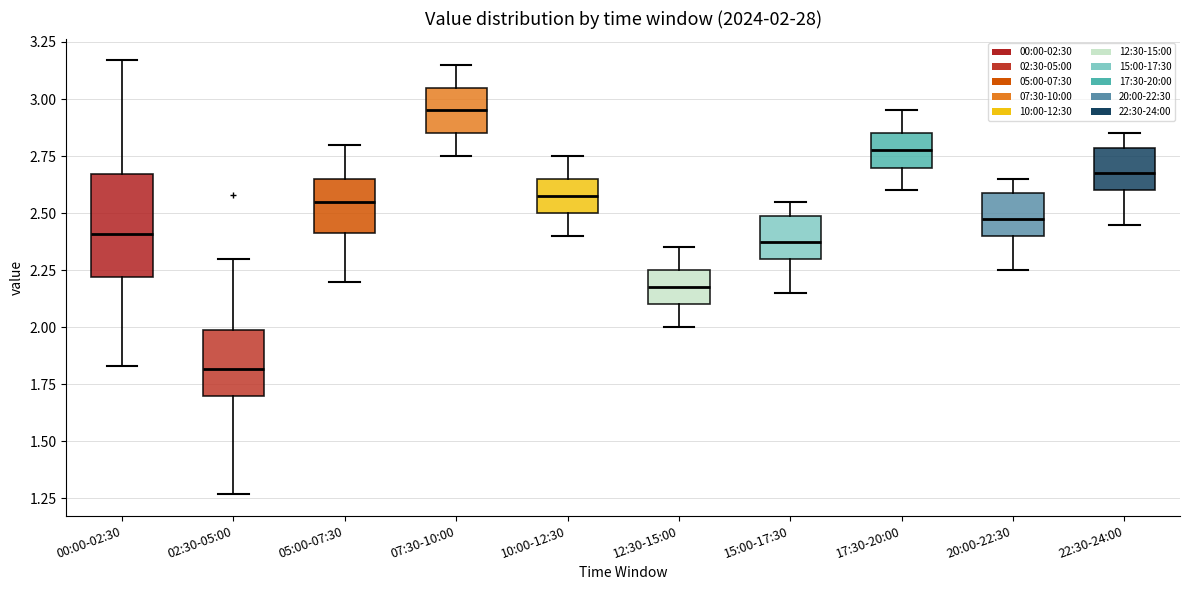

Which box has the highest median line?

07:30-10:00